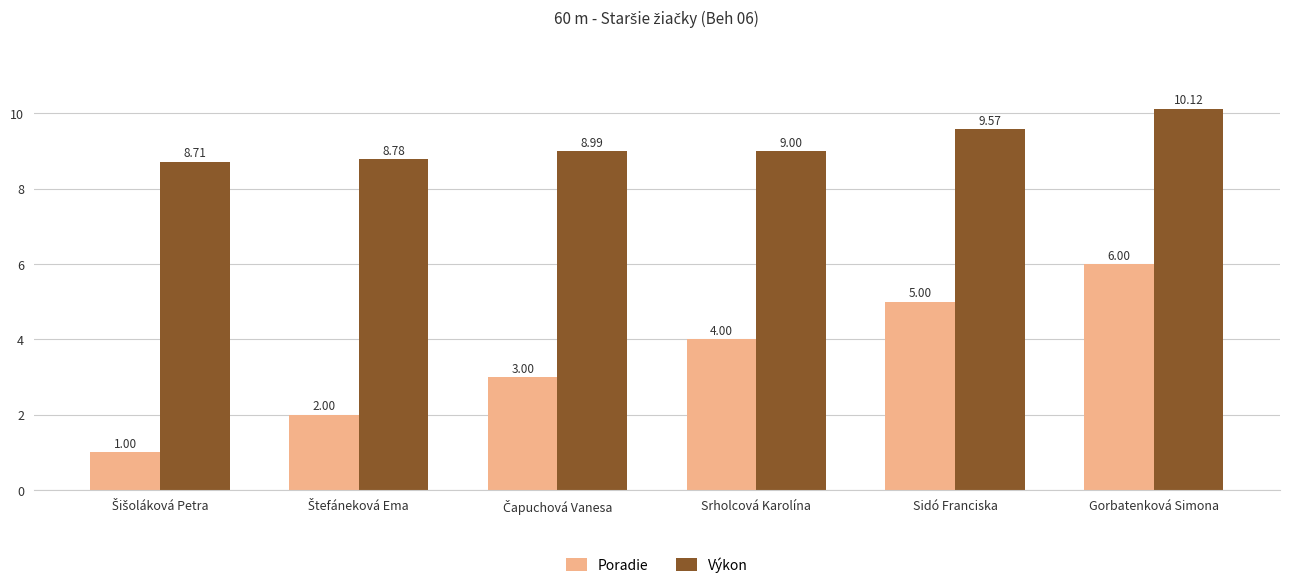

Which series has the largest total across all categories?

Výkon